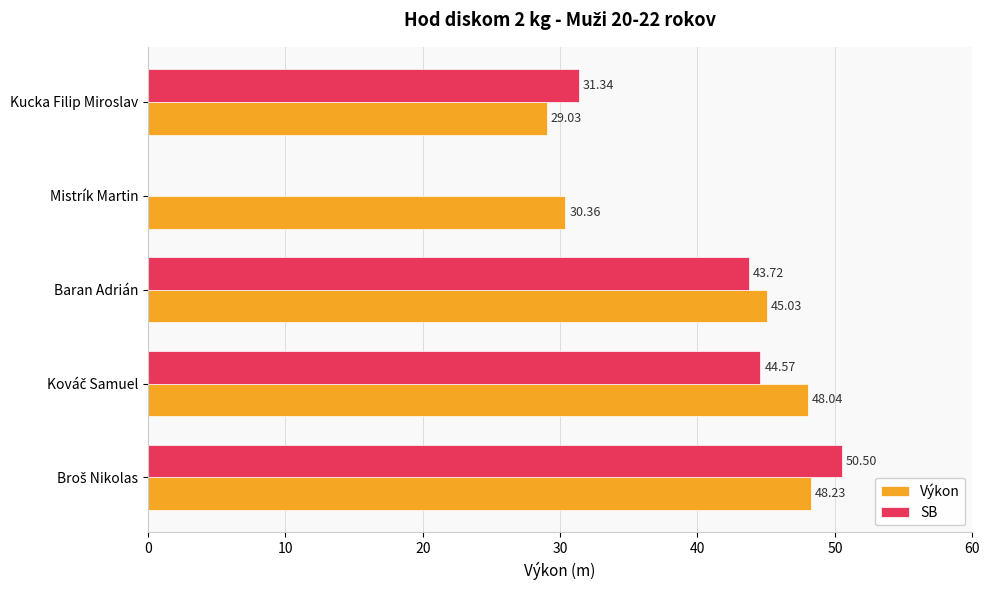

Is the value of SB at Kucka Filip Miroslav greater than the value of Výkon at Mistrík Martin?

Yes